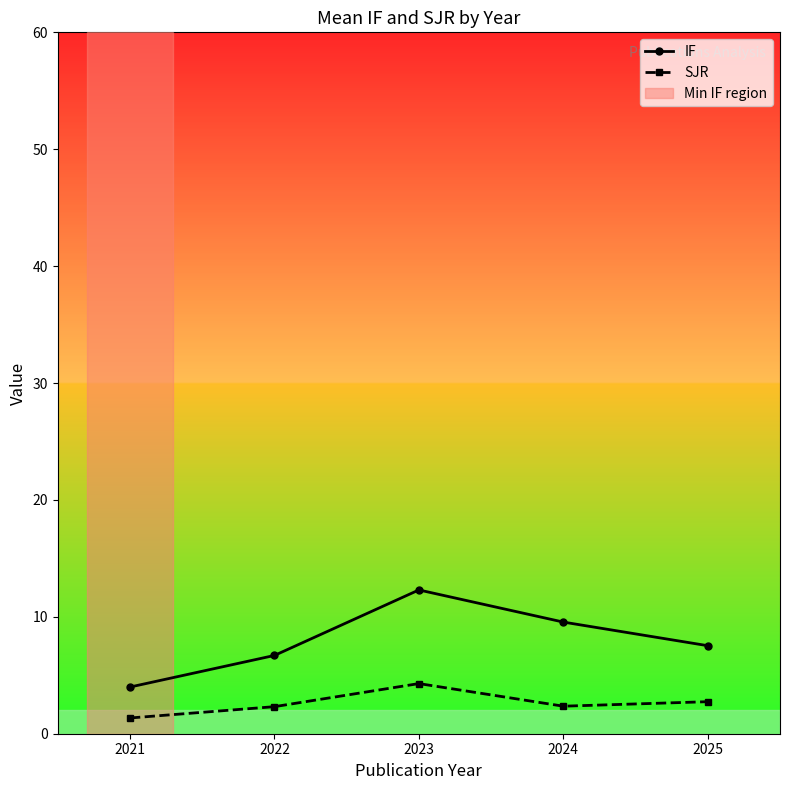

How many data points in IF are above 7?

3